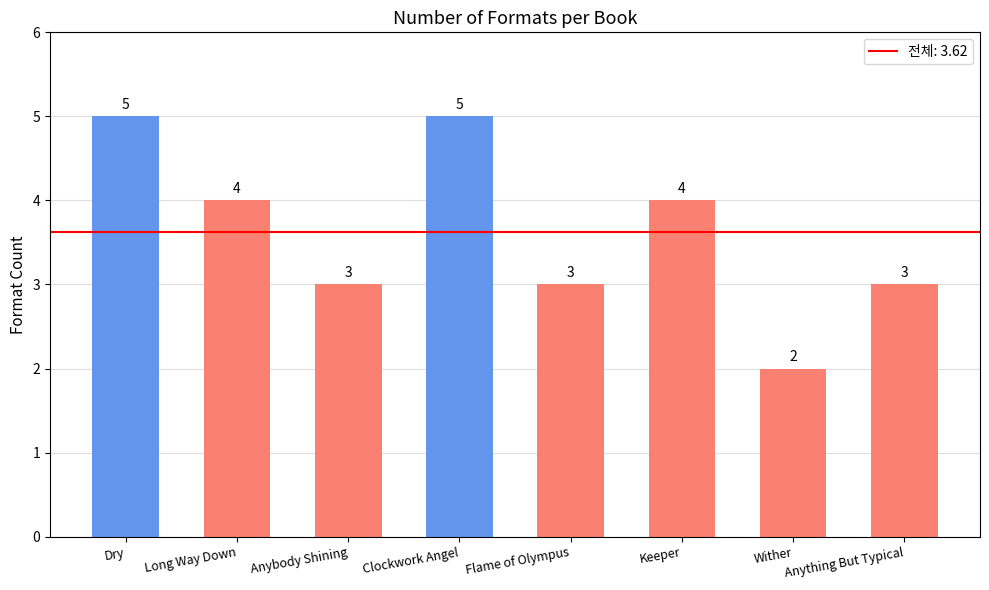

What is the average value?

4